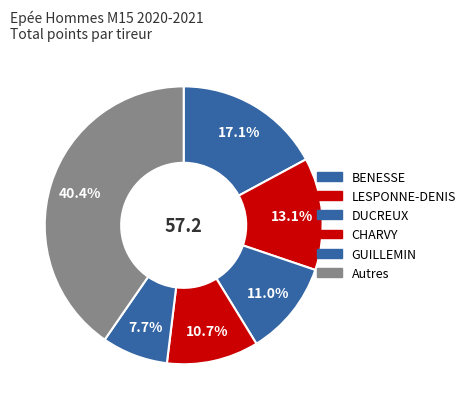

Count the number of slices in the pie.

6